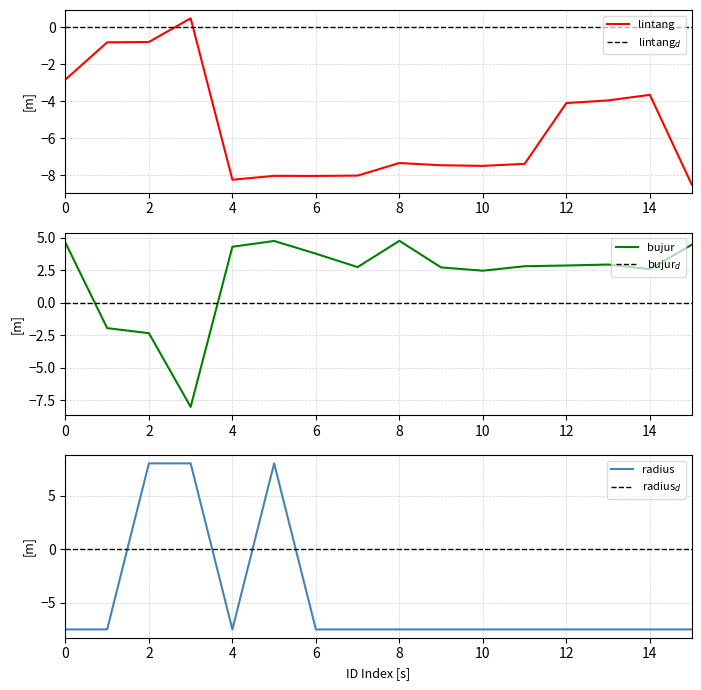

The lintang series shows -2.8 at 0. True or false?

True